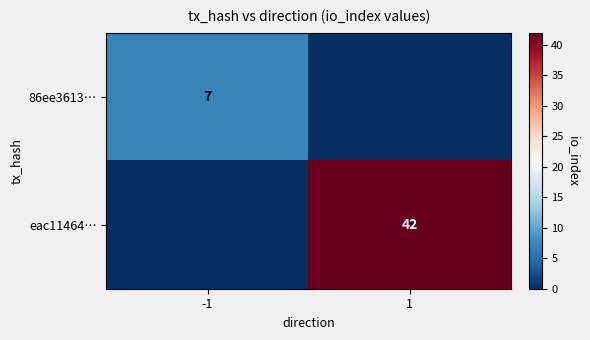

At how many categories does at least one series exceed 30?

1